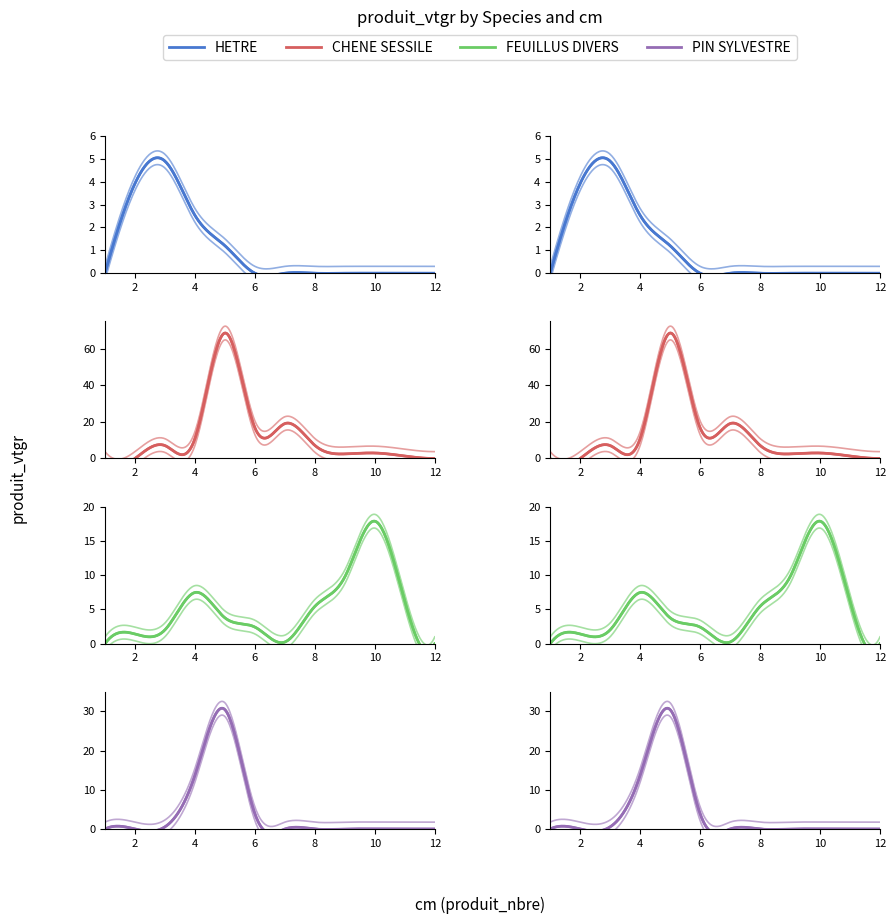

List the labels in order of PIN SYLVESTRE value, smallest first.

0, 1, 6, 7, 8, 9, 10, 11, 2, 5, 3, 4